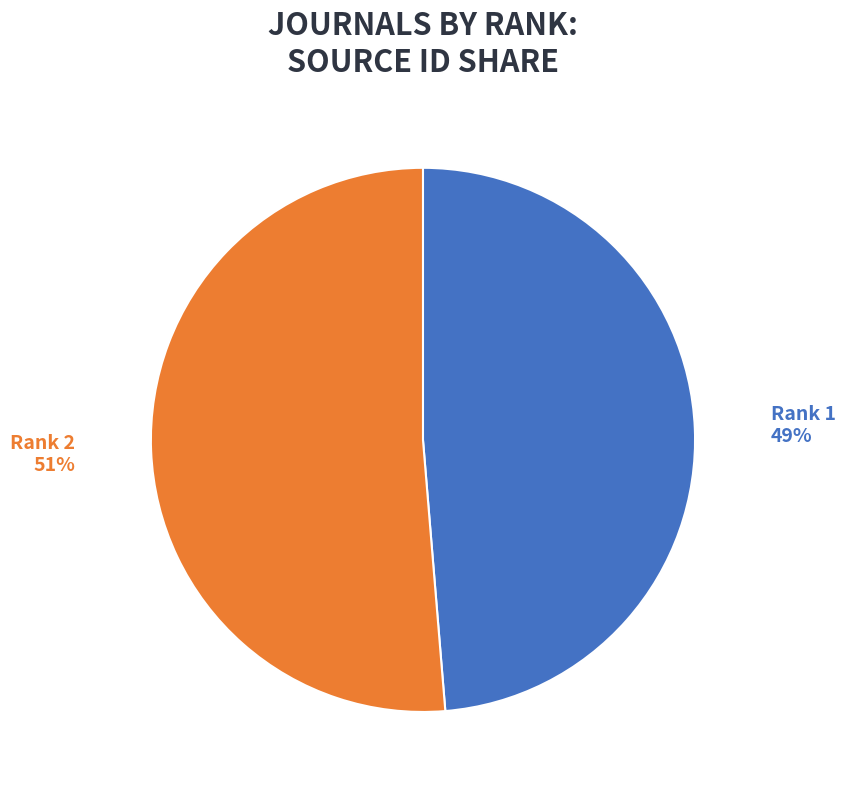

How many segments does this pie chart have?

2